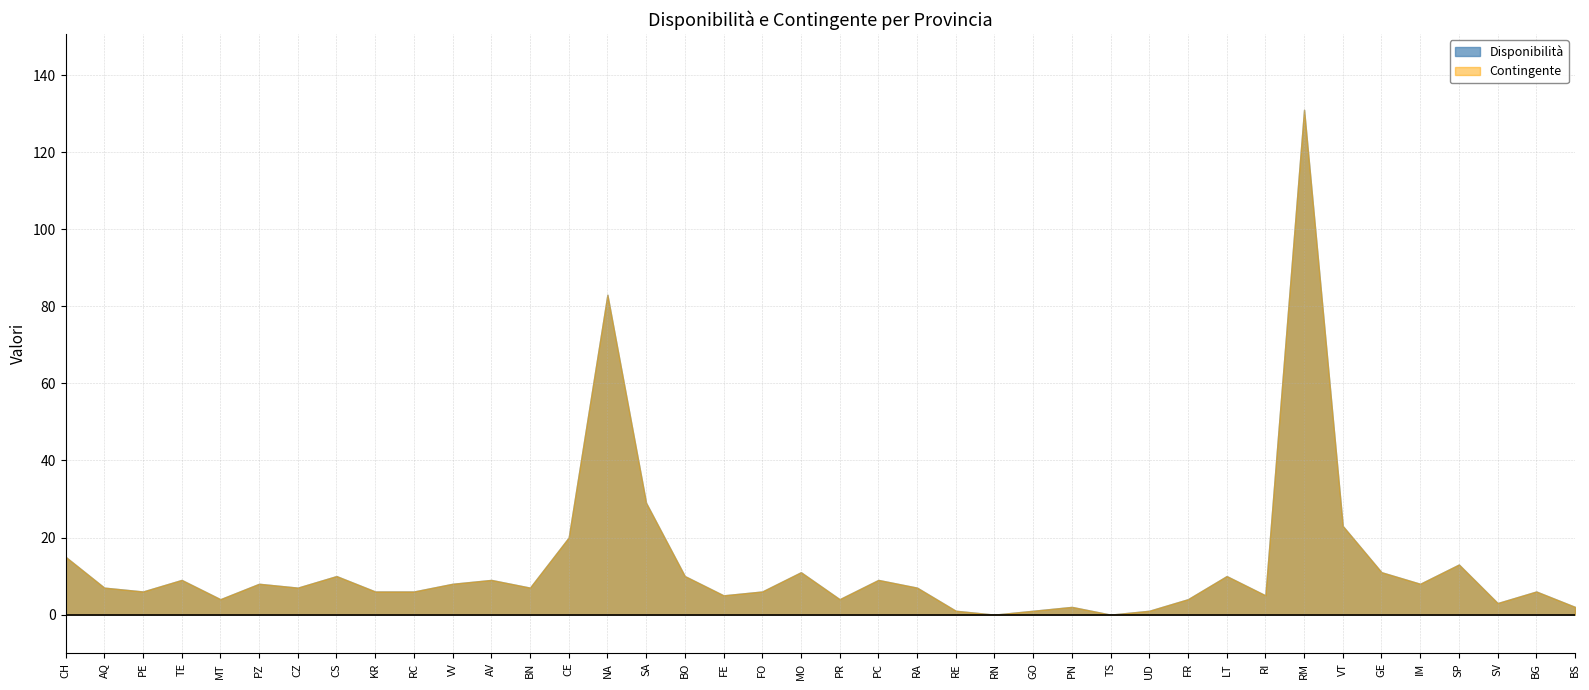

Which has a higher value, SP or LT?

SP